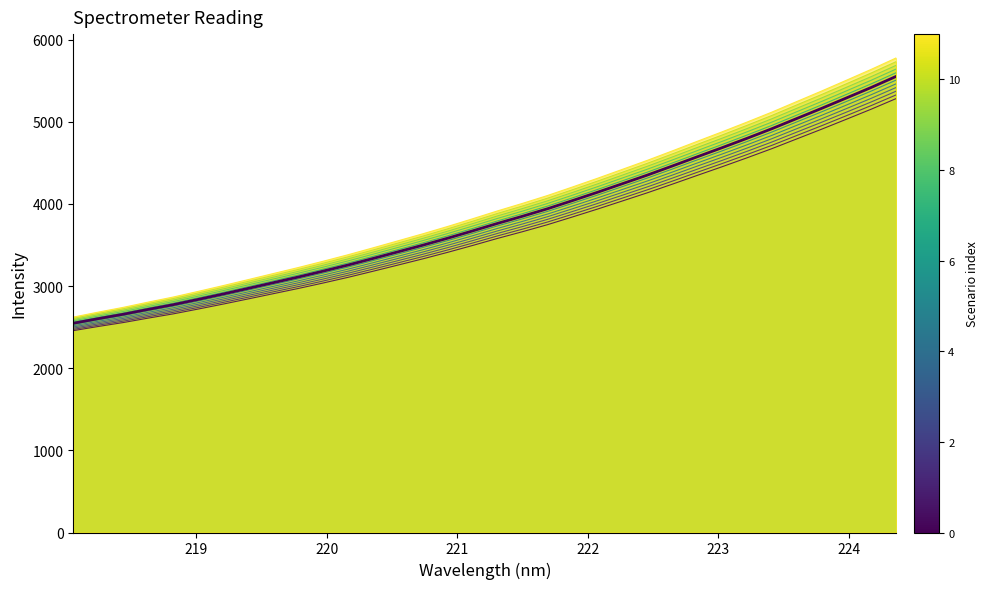

How many data points are less than 3763?

17